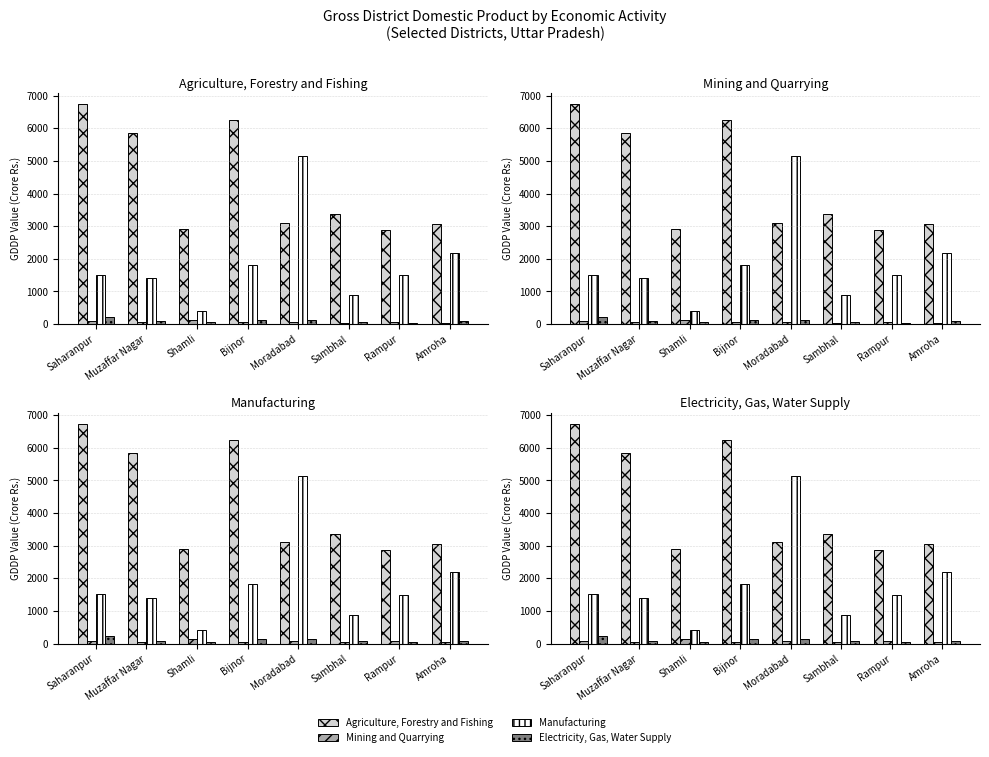

Which series has the largest total across all categories?

Agriculture, Forestry and Fishing